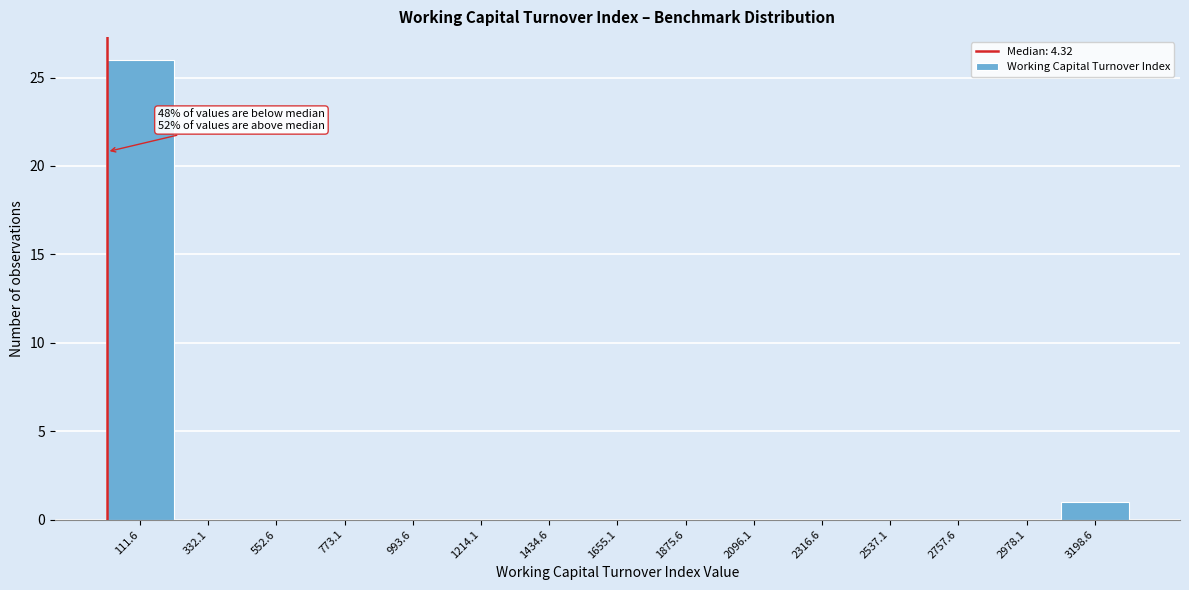

Over which range of the x-axis is the bar tallest?

0 to 200